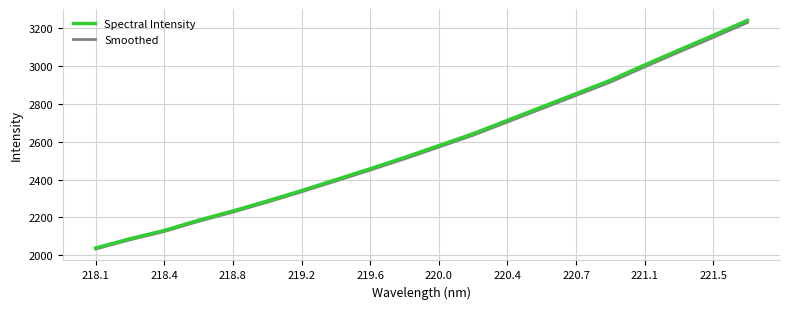

What is the maximum value for Smoothed?

3228.2